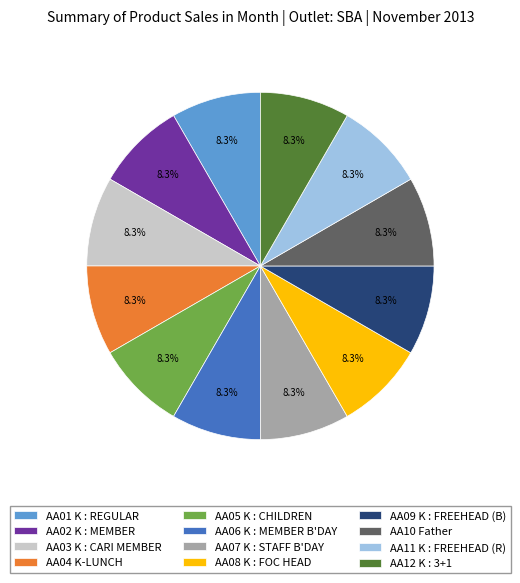

How many segments does this pie chart have?

12